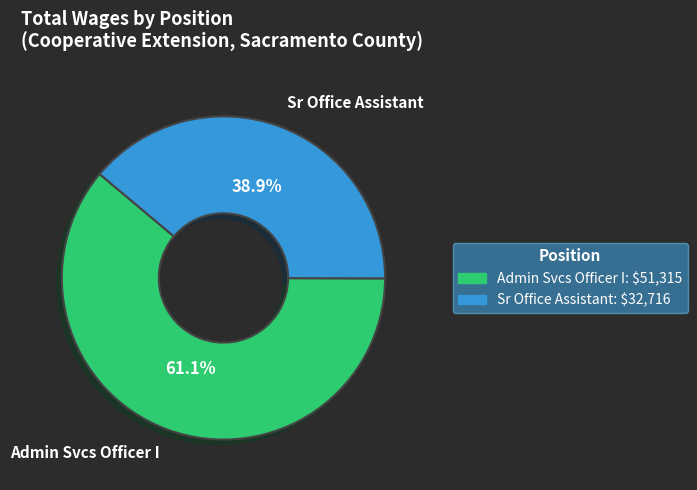

Which has a higher value, Admin Svcs Officer I or Sr Office Assistant?

Admin Svcs Officer I